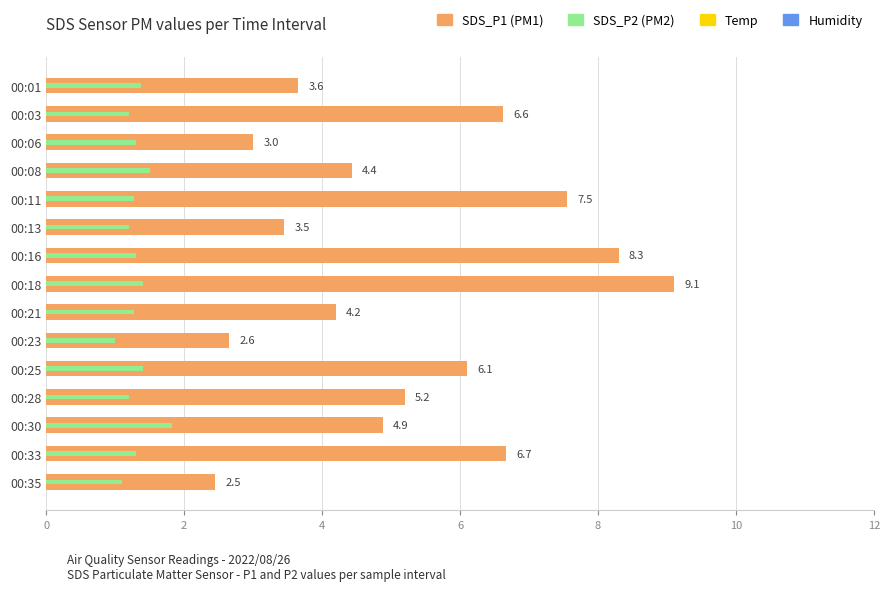

Does the chart contain any negative values?

No